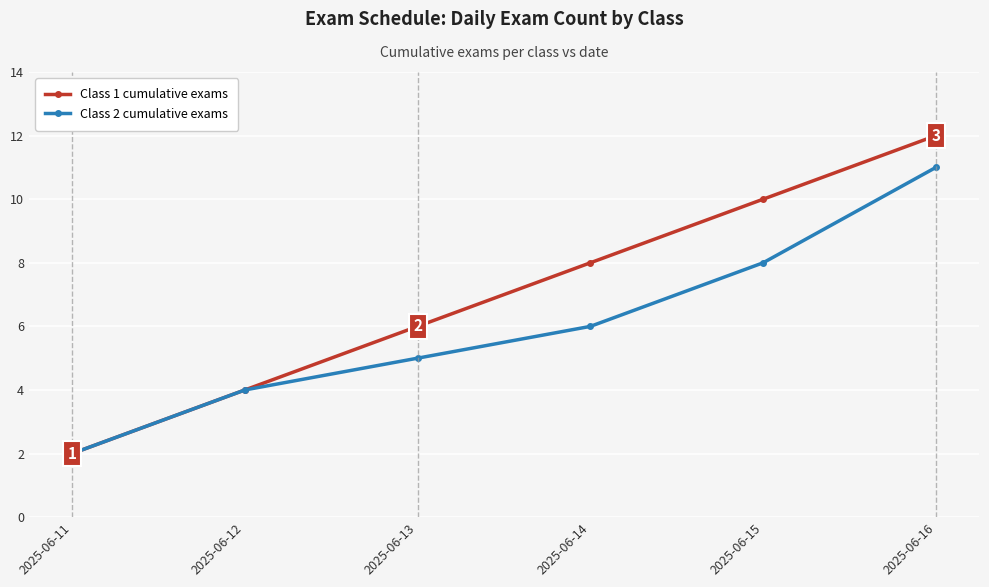

What is the maximum value for Class 1 cumulative exams?

12